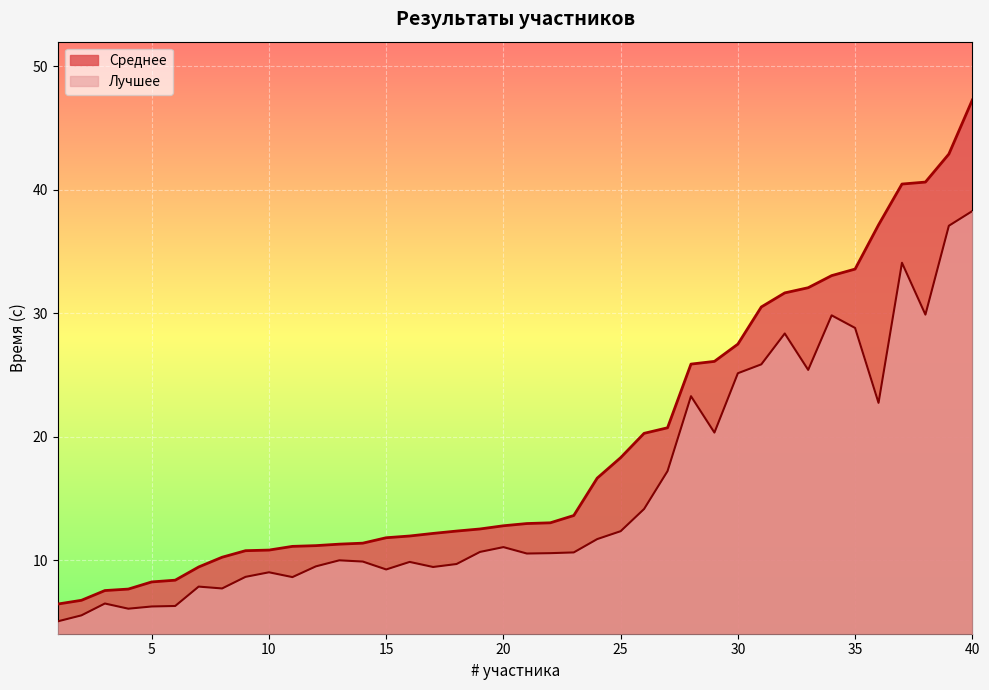

At which category does Лучшее reach its first local peak?

3